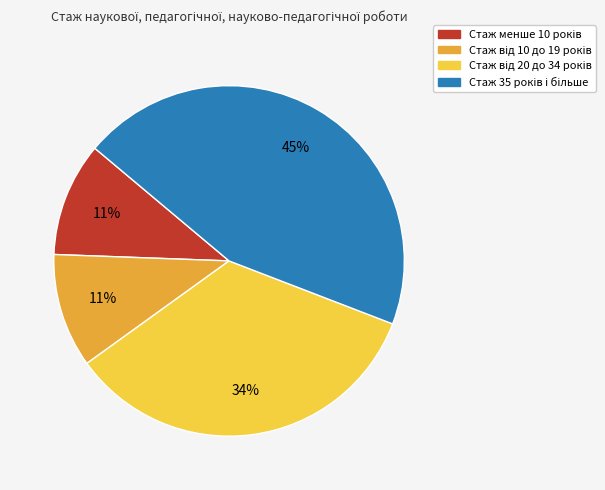

Does any single category account for the majority?

No